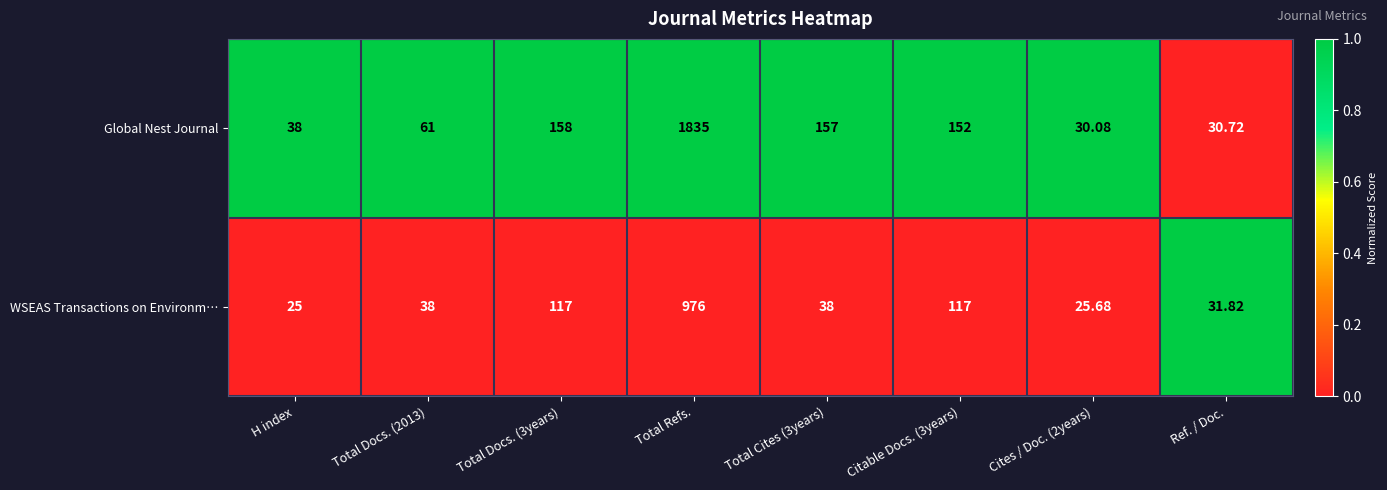

Which series changed the most between Total Cites (3years) and Ref. / Doc.?

Global Nest Journal